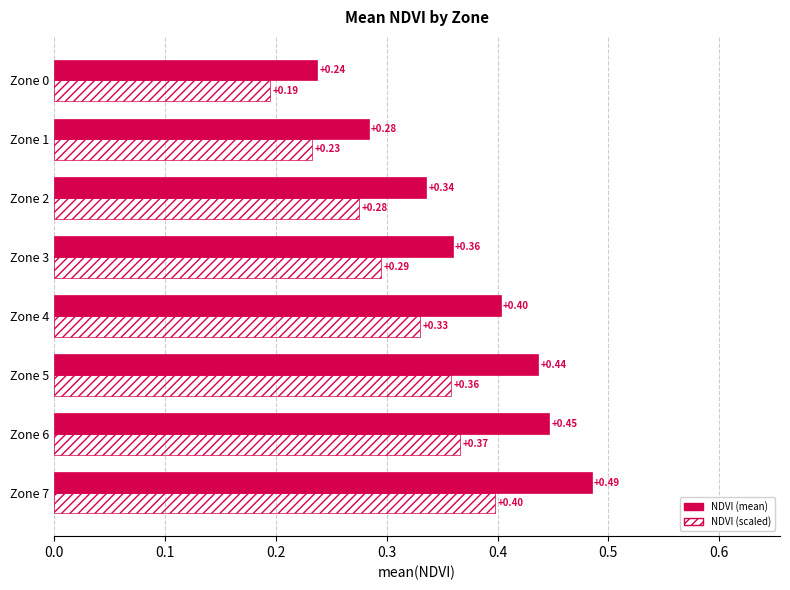

What is the total value across all series at Zone 0?

0.4